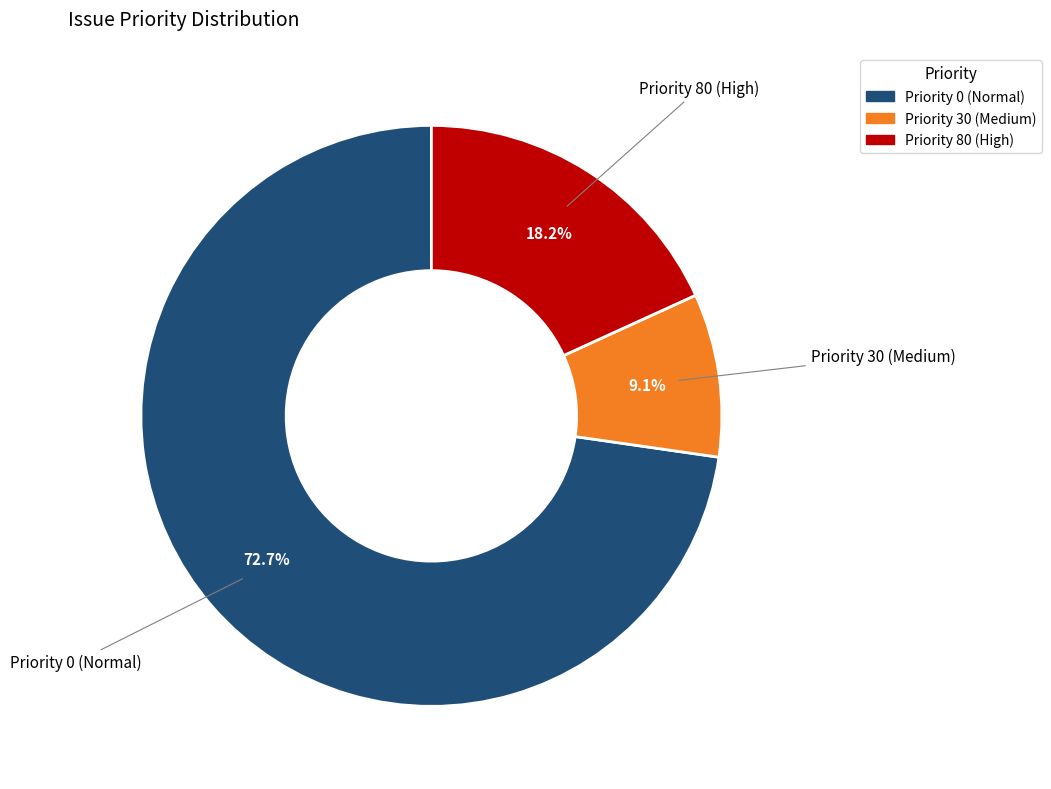

What is the total percentage of Priority 30 (Medium) and Priority 0 (Normal)?

81.8%